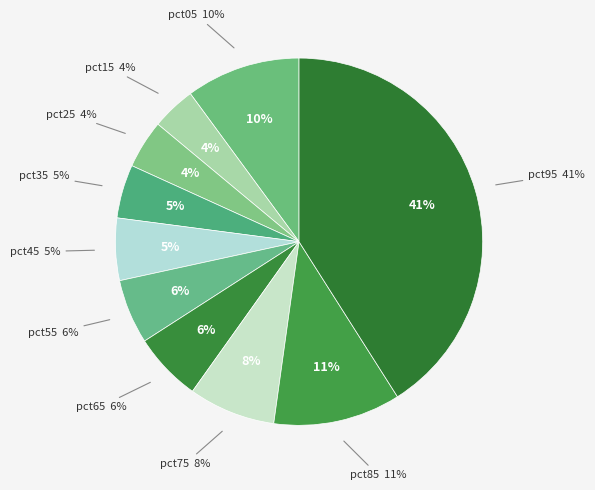

To the nearest percent, what percentage of the pie is pct95?

41%